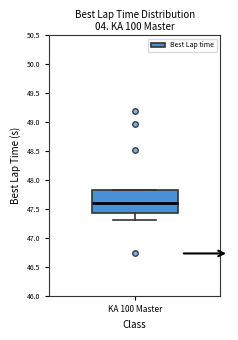

Transcribe this box plot: give where the median line is, the range the box spans, and where the two whiskers end, as read against the y-axis. The values are not printed on the chart, so give them approximately, as read against the axis.

median 47.60, box 47.45 to 47.85, whiskers 47.30 to 47.85